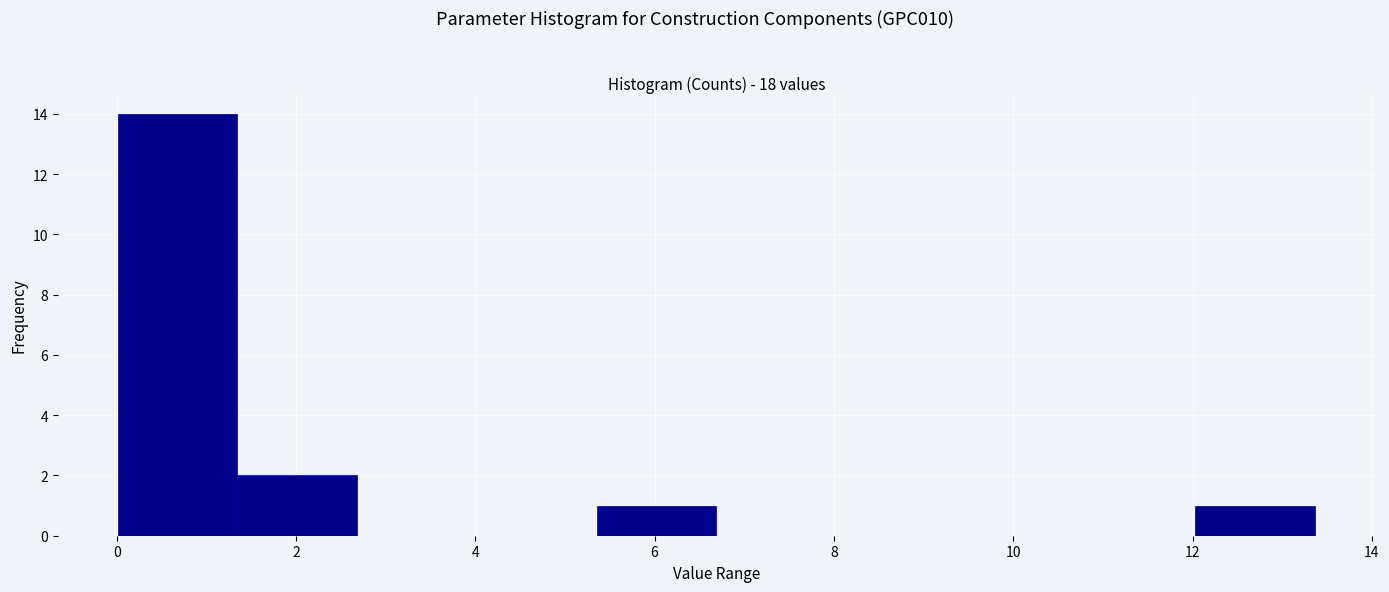

Reading left to right, list every bar in this chart as the range it spans on the x-axis followed by its height. Neither the bar edges nor the heights are printed on the chart, so give them approximately, as read against the axes.

0.0 to 1.4: 14
1.4 to 2.6: 2
2.6 to 4.0: 0
4.0 to 5.4: 0
5.4 to 6.6: 1
6.6 to 8.0: 0
8.0 to 9.4: 0
9.4 to 10.6: 0
10.6 to 12.0: 0
12.0 to 13.4: 1